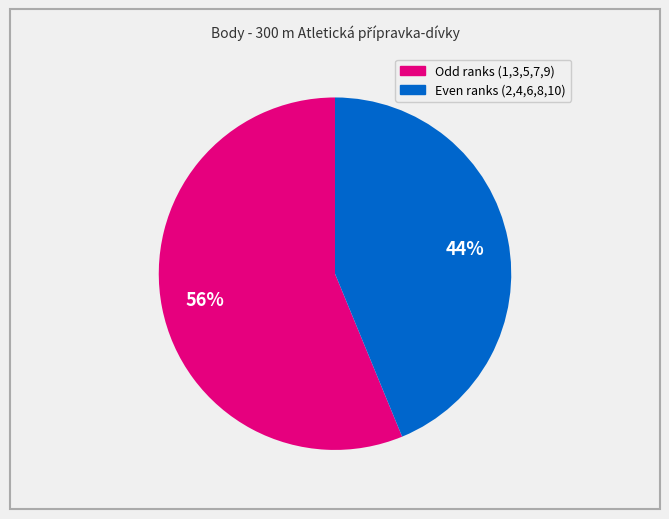

To the nearest percent, what is the difference between the largest and smallest slice percentages?

12%